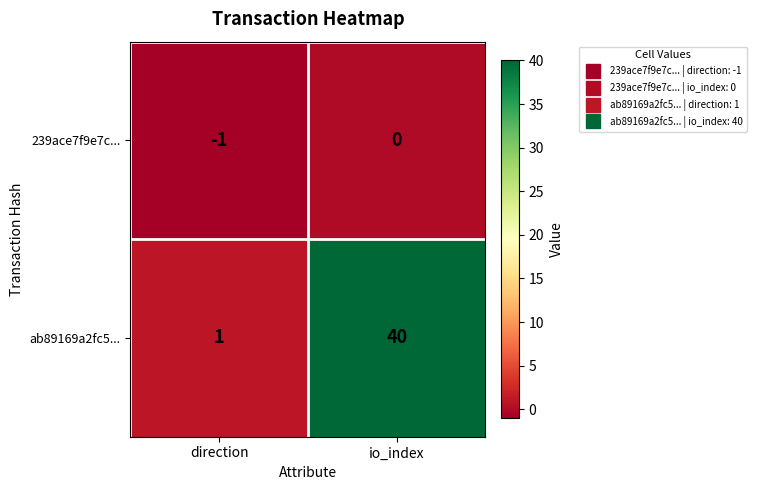

How many values in the 239ace7f9e7c... series are below 0?

1